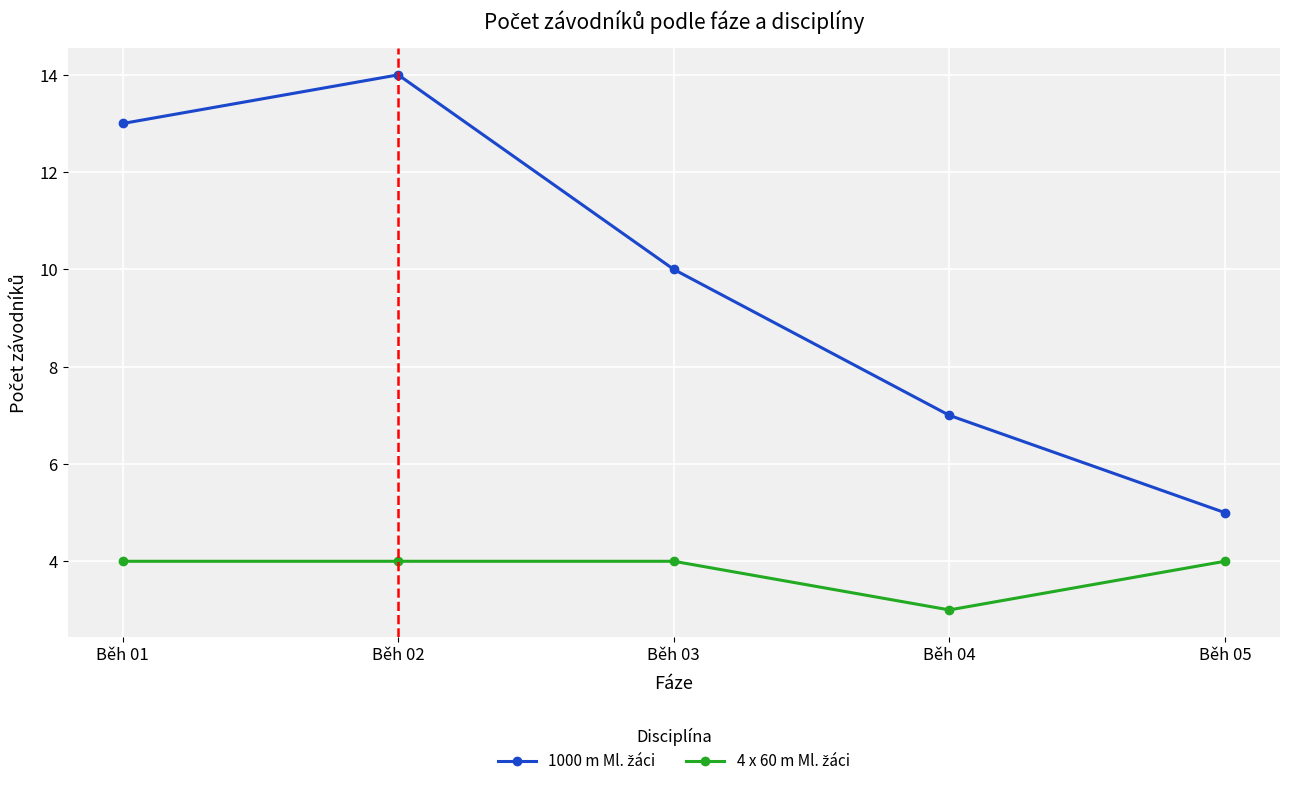

Does the chart display data point markers on the line(s)?

Yes